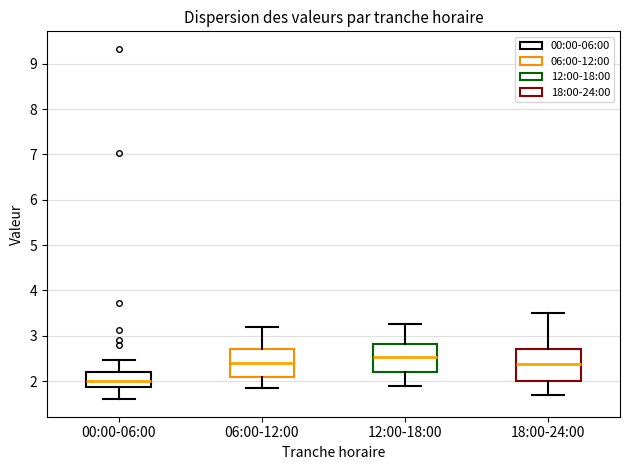

Reading left to right, transcribe this box plot: for each box, give where its median line is, the range the box spans, and where its two whiskers end, as read against the y-axis. The values are not printed on the chart, so give them approximately, as read against the axis.

00:00-06:00: median 2.0, box 1.9 to 2.2, whiskers 1.6 to 2.5
06:00-12:00: median 2.4, box 2.1 to 2.7, whiskers 1.9 to 3.2
12:00-18:00: median 2.5, box 2.2 to 2.8, whiskers 1.9 to 3.3
18:00-24:00: median 2.4, box 2.0 to 2.7, whiskers 1.7 to 3.5